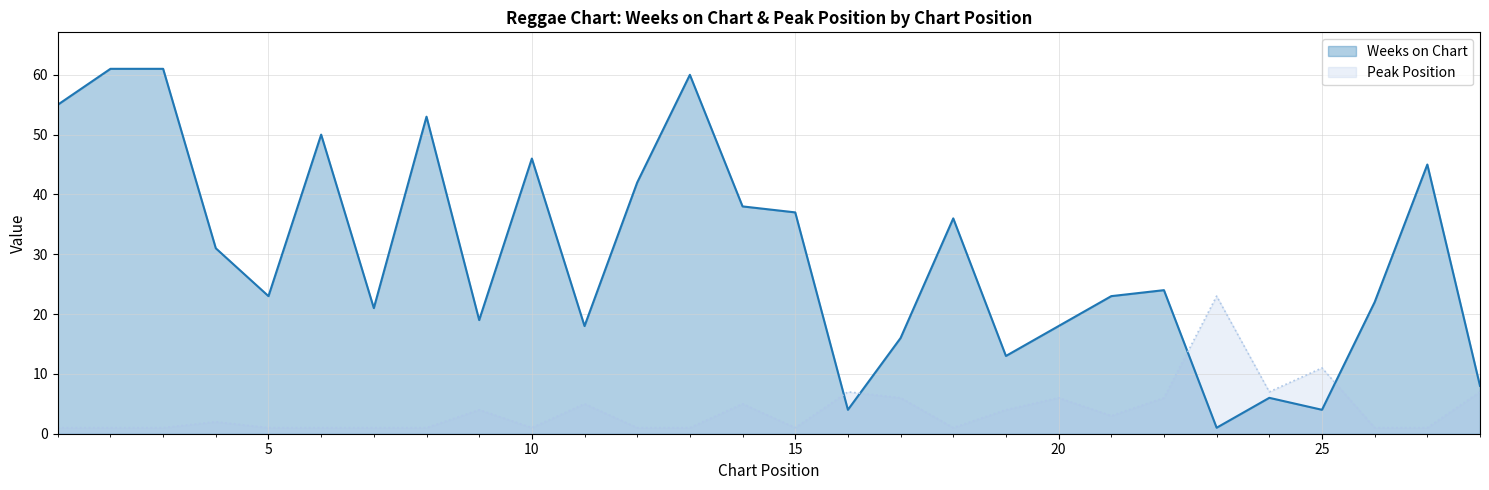

At how many categories does at least one series exceed 41?

9